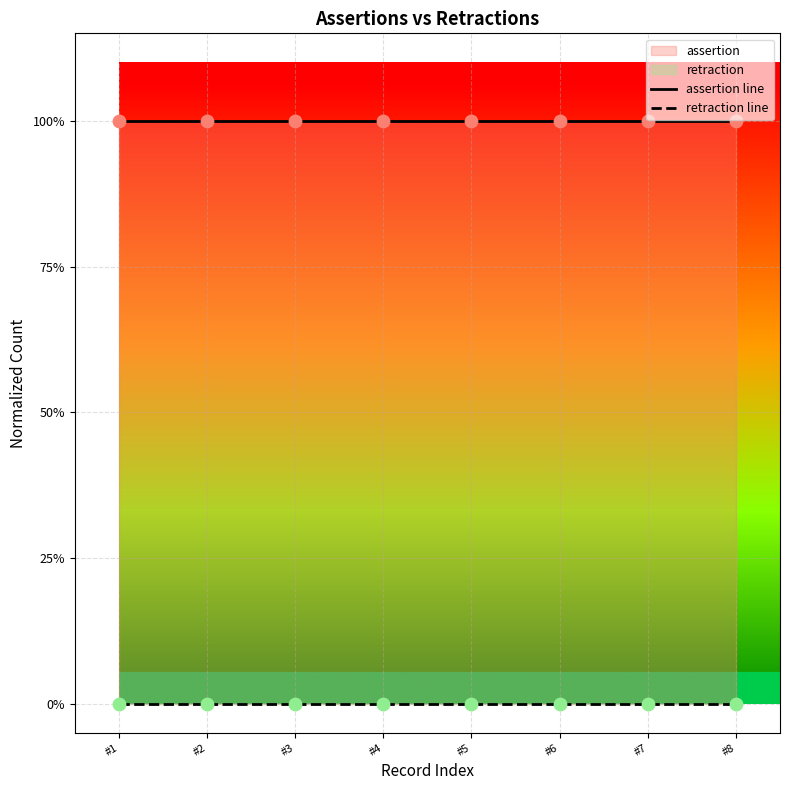

Which series has the widest spread of Y values?

assertion line